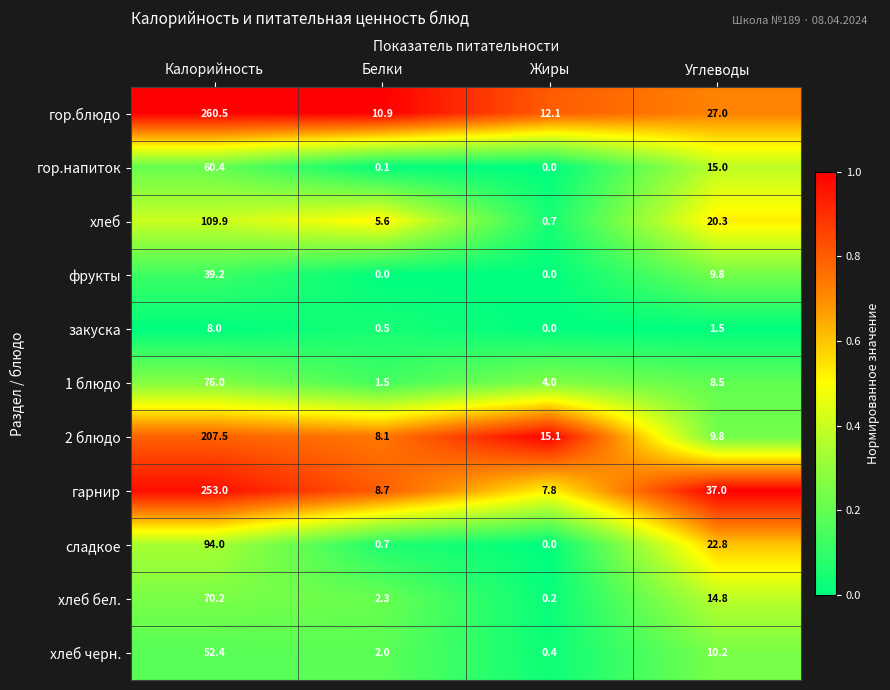

Which label corresponds to the largest value in the chart?

Калорийность